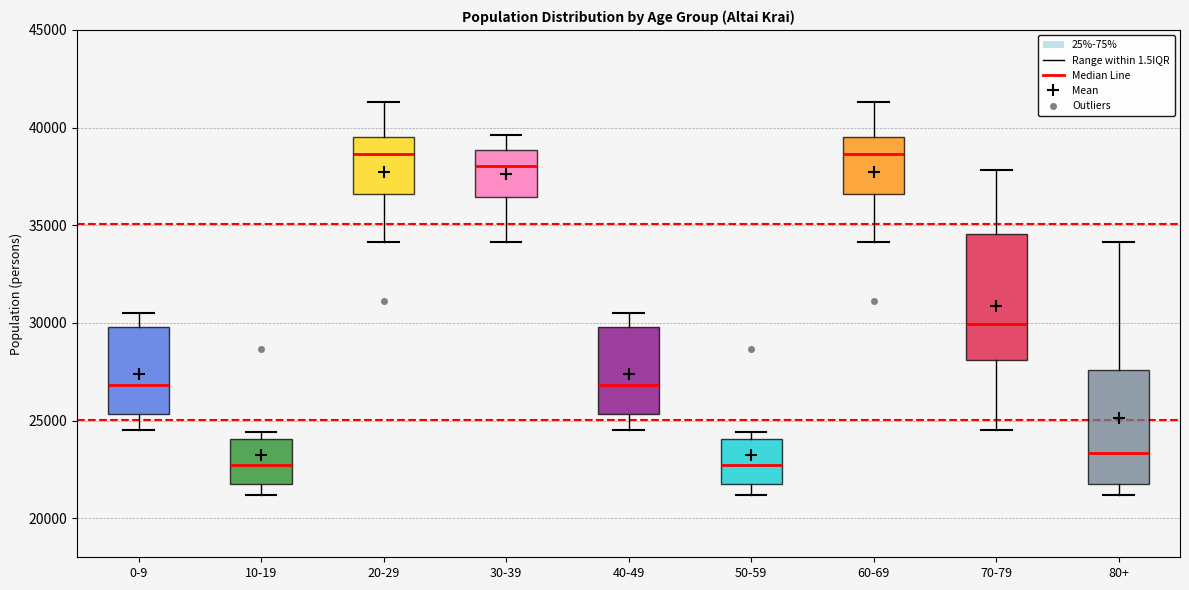

Which box is the tallest, from its lower edge to its upper edge?

70-79